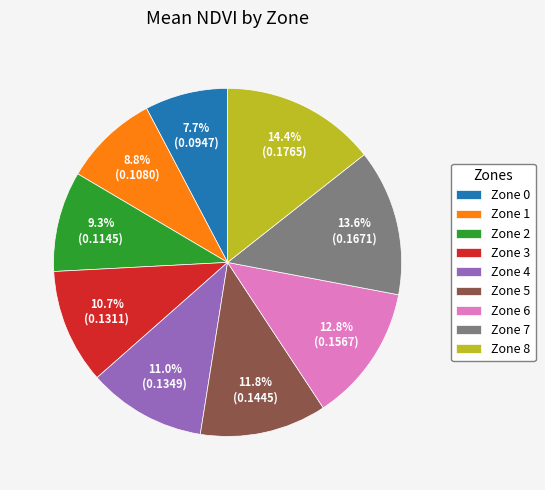

What portion of the pie excludes Zone 1?

91.2%